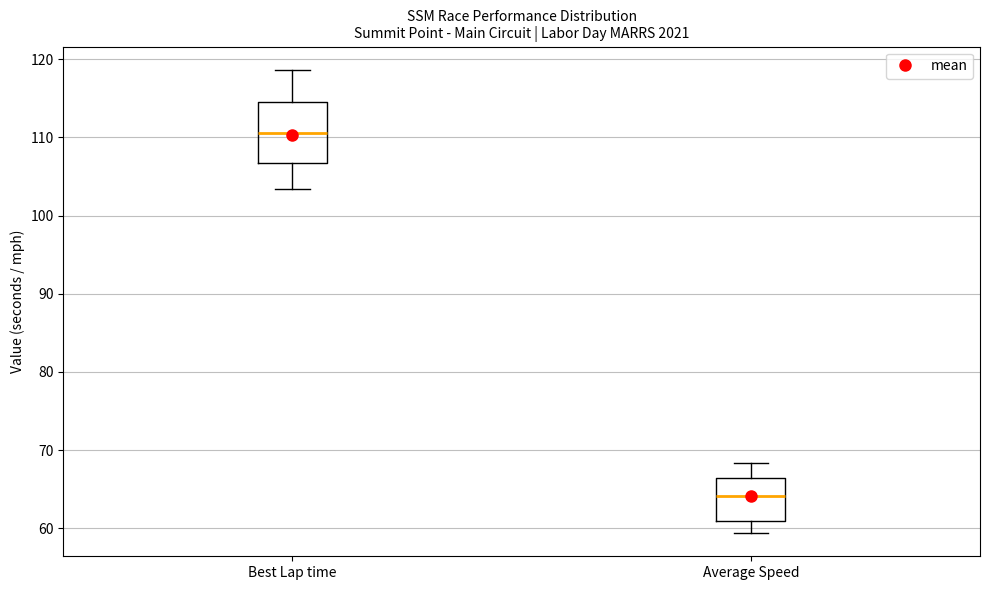

Where does the upper whisker of the box for Best Lap time end on the y-axis? The values are not printed on the chart, so give them approximately, as read against the axis.

119